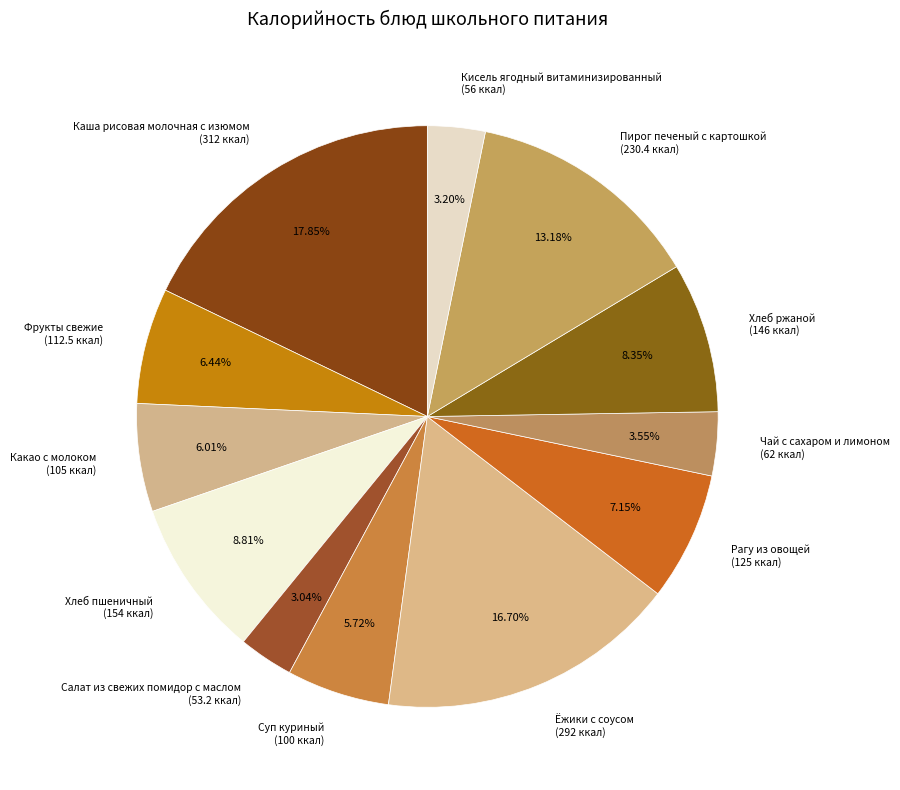

Count the number of slices in the pie.

12